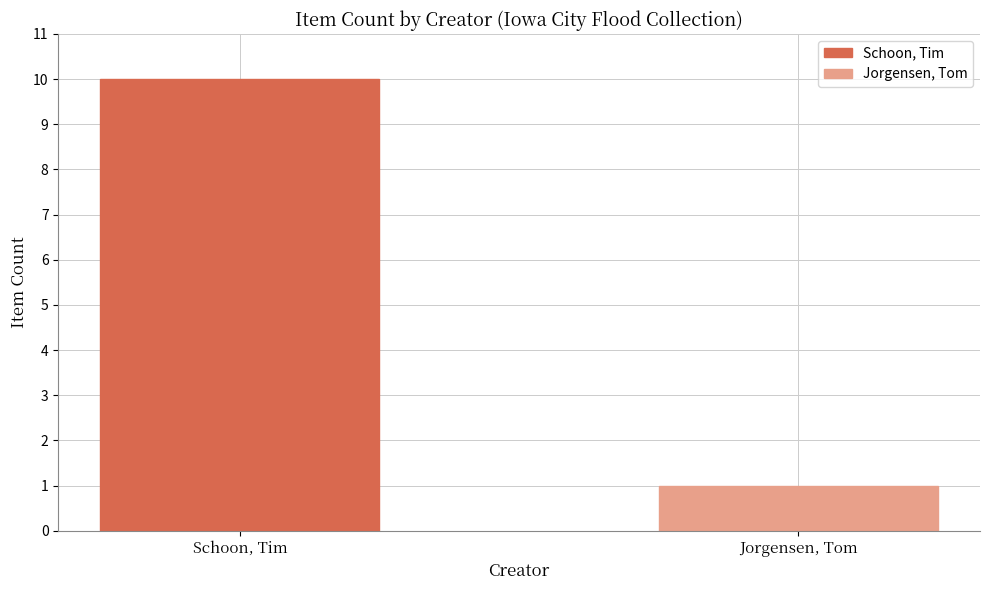

Which series has the largest range (max minus min)?

Schoon, Tim